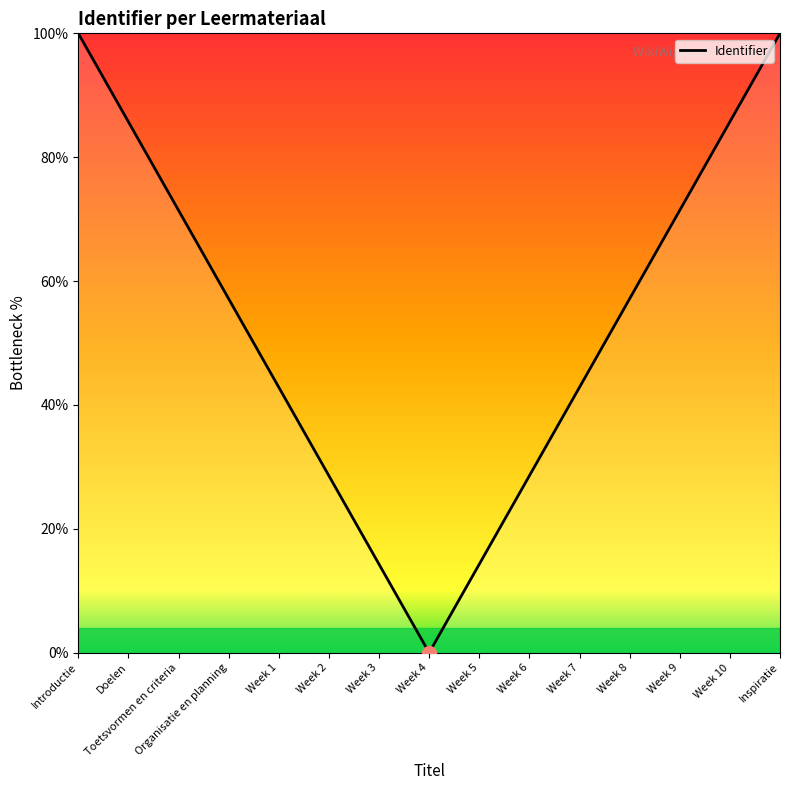

What is the difference between the values at Week 2 and Inspiratie?

71.4